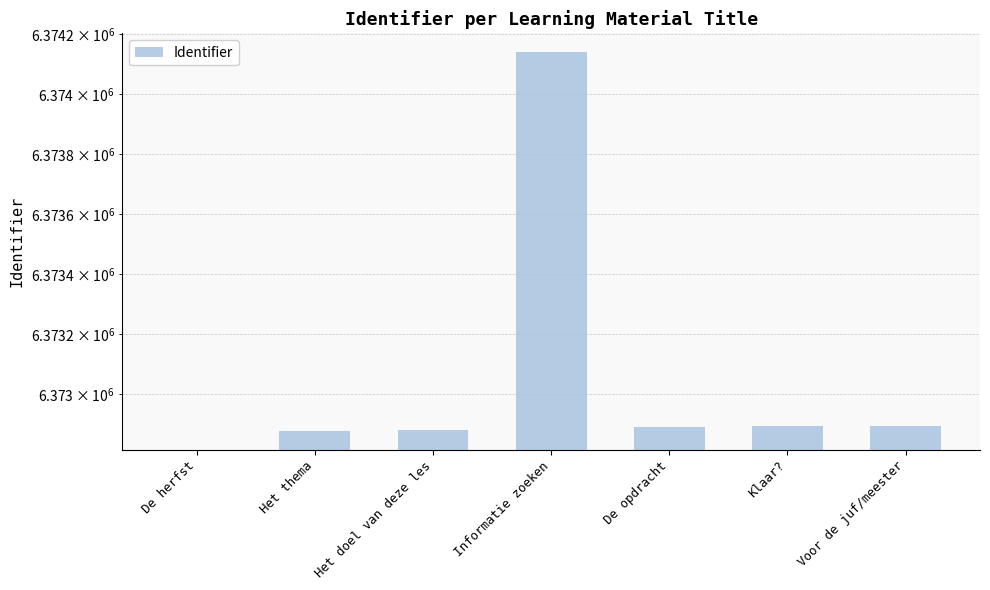

Approximately how many times larger is the value at Voor de juf/meester compared to Het doel van deze les?

1.0